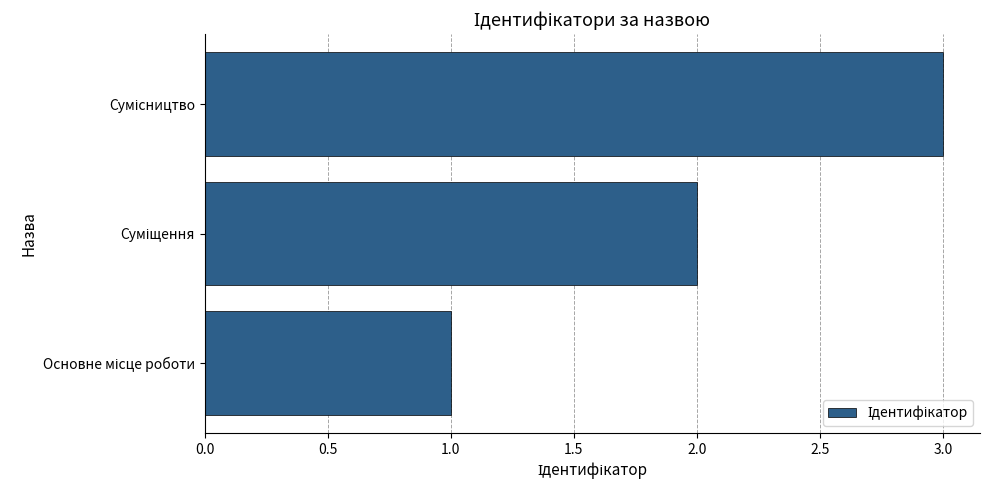

What is the sum of all values?

6